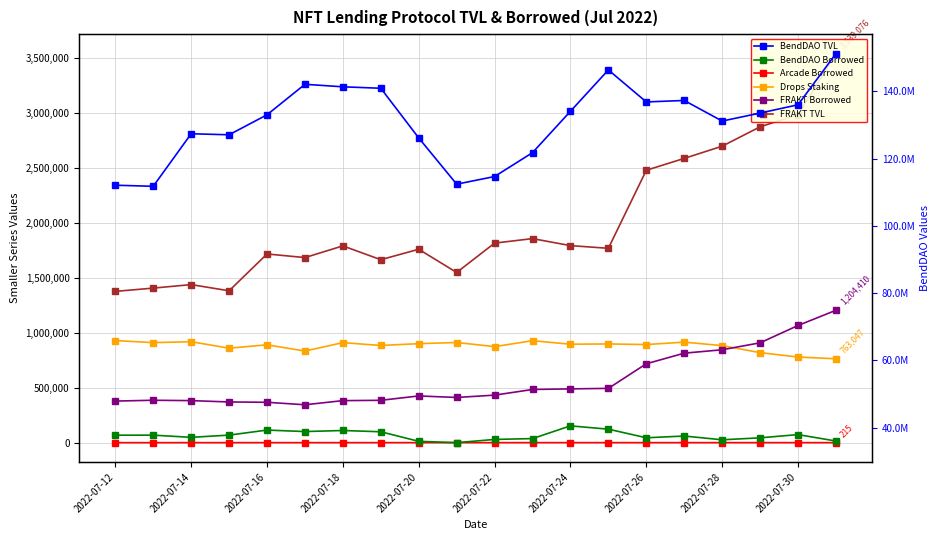

True or false: BendDAO TVL and BendDAO Borrowed cross at least once.

False